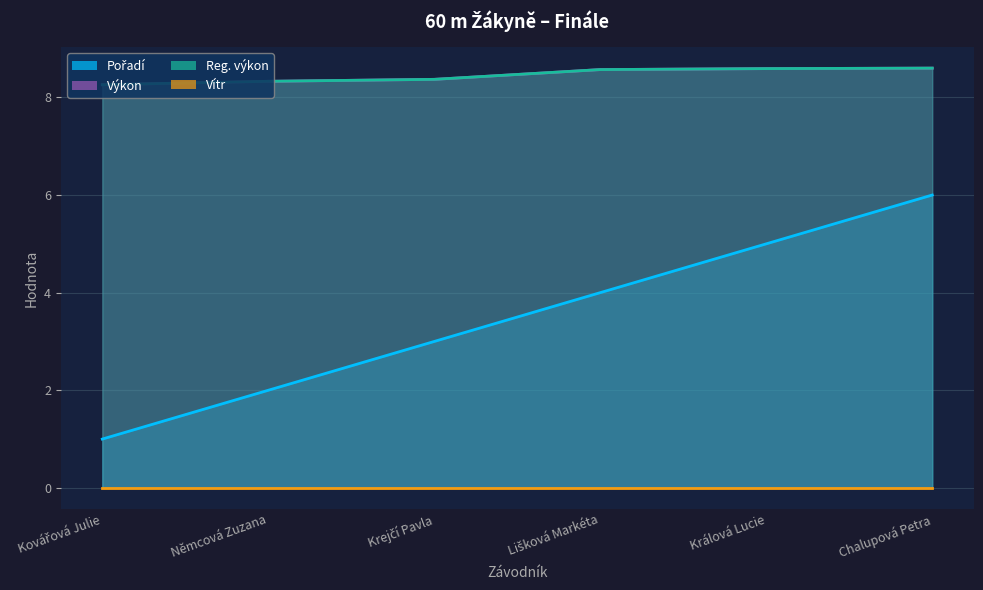

True or false: Reg. výkon has a value of 8.6 at Chalupová Petra.

True